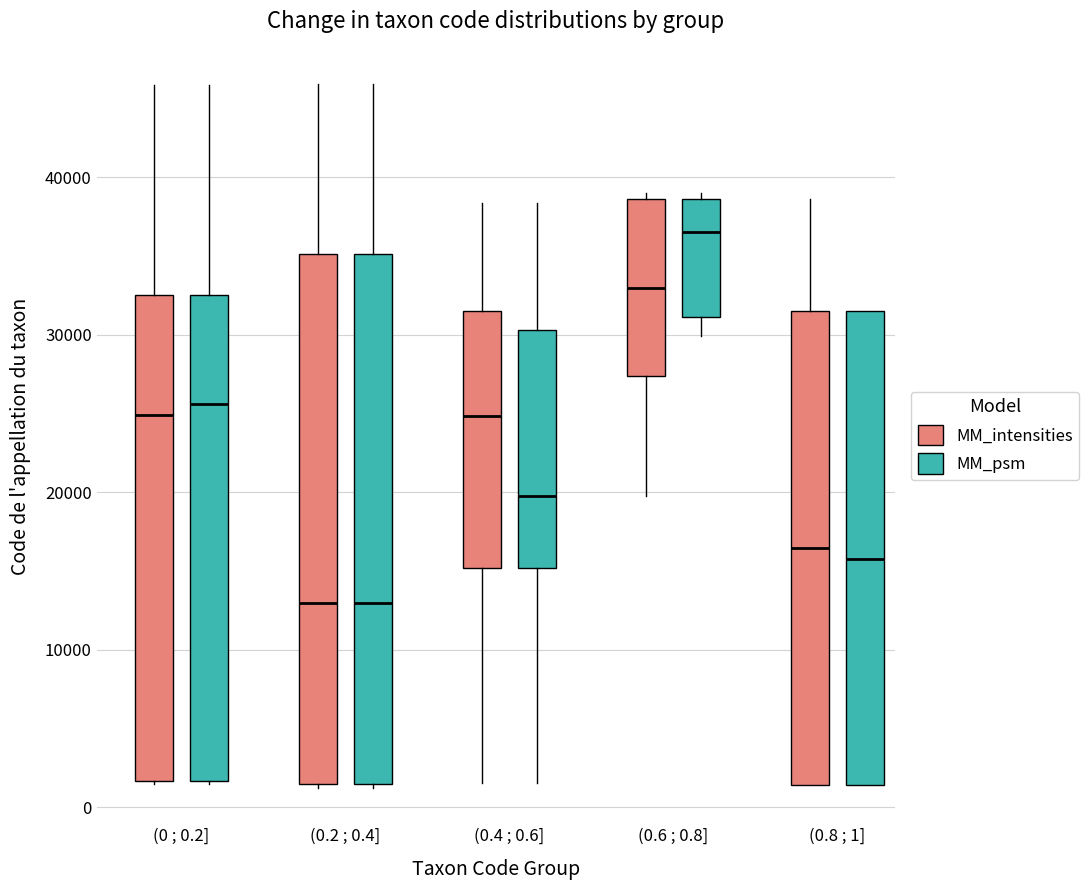

Where does the upper whisker of the box for (0.2 ; 0.4] (MM_psm) end on the y-axis? The values are not printed on the chart, so give them approximately, as read against the axis.

46000